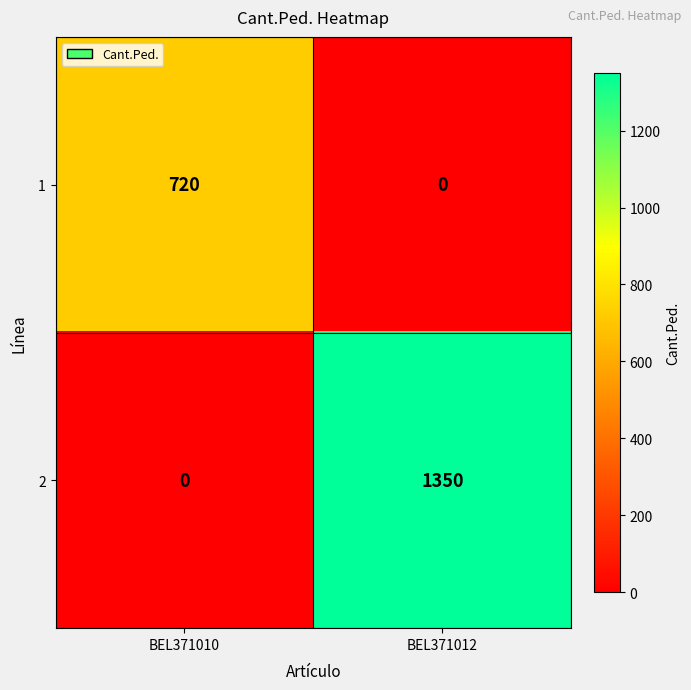

Rank the series by their maximum value, from lowest to highest.

1, 2